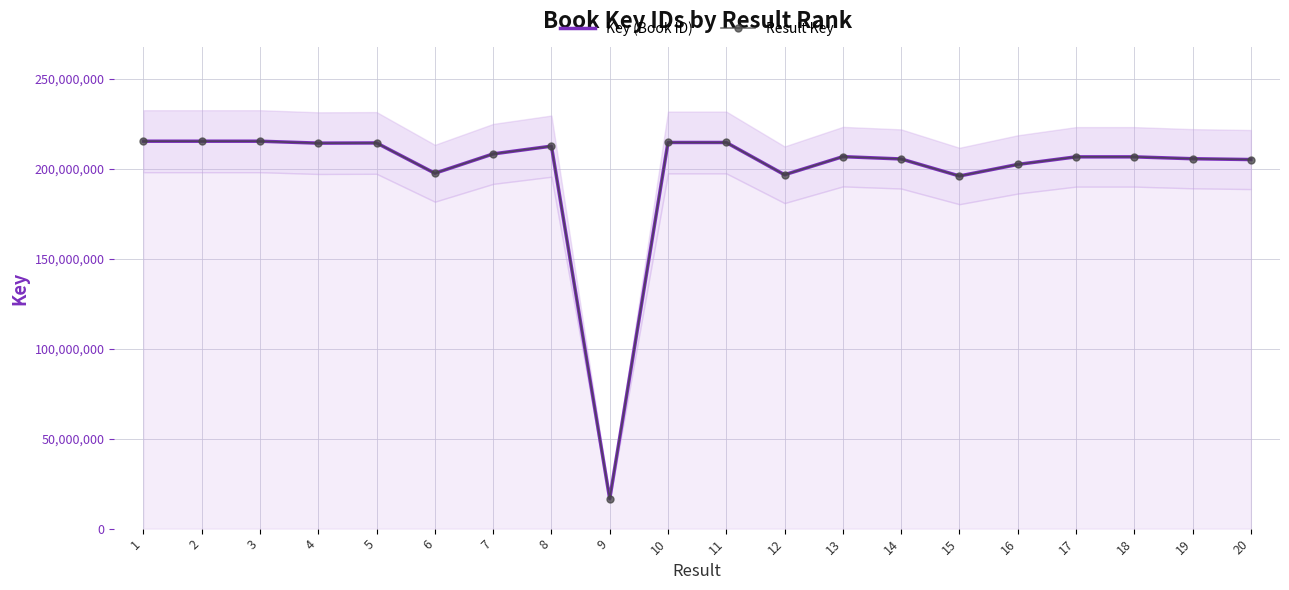

Is this an area chart (filled region under the line)?

No